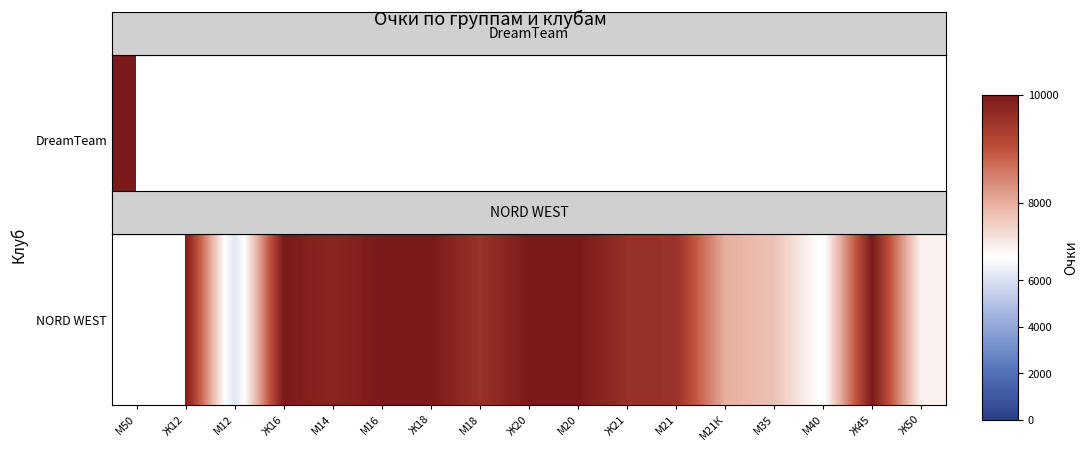

Approximately how many times larger is the value at М12 compared to Ж16?

0.6